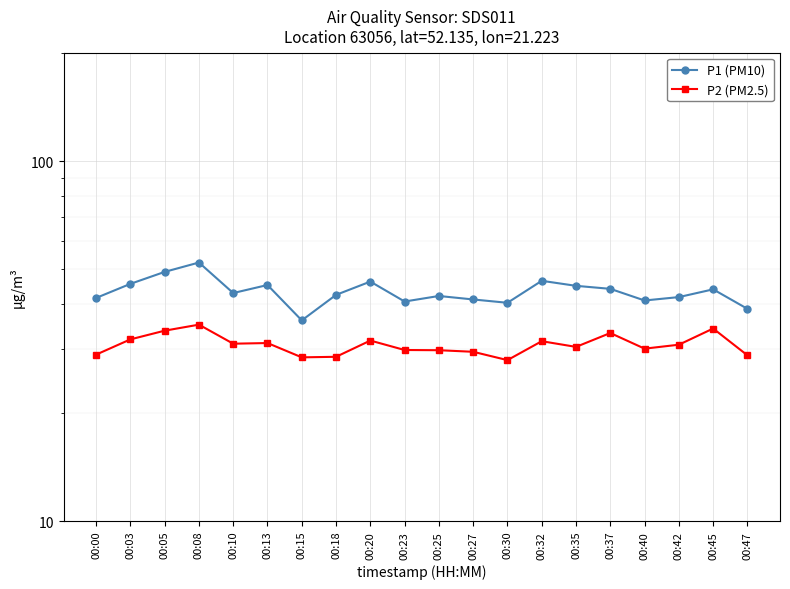

At which label is P2 (PM2.5) closest to 31?

00:10